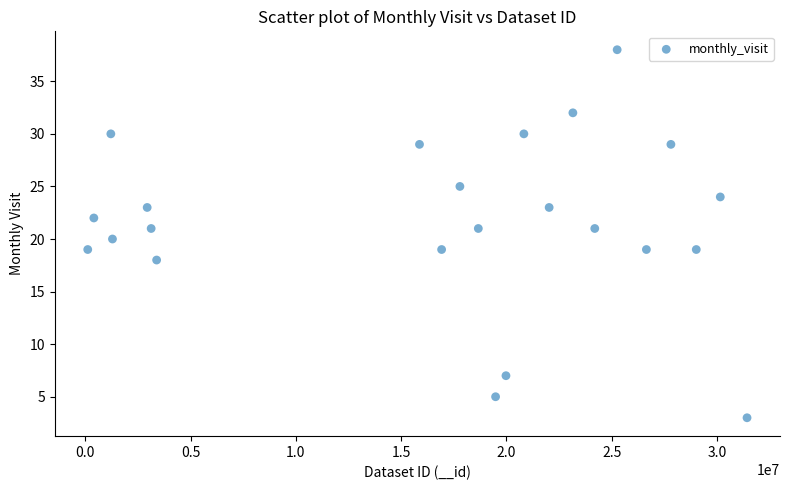

What is the range of Y values (max minus min)?

35